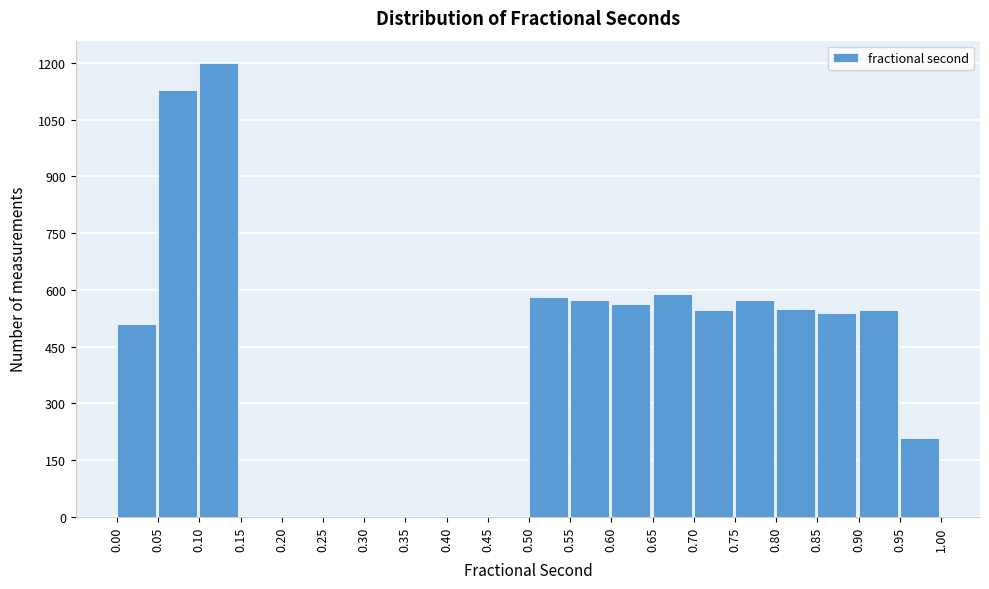

Reading left to right, transcribe this chart: for each bar, give the range it covers on the x-axis and its height. The values are not printed on the chart, so give them approximately, as read against the axis.

0.00 to 0.05: 500
0.05 to 0.10: 1120
0.10 to 0.15: 1200
0.15 to 0.20: 0
0.20 to 0.25: 0
0.25 to 0.30: 0
0.30 to 0.35: 0
0.35 to 0.40: 0
0.40 to 0.45: 0
0.45 to 0.50: 0
0.50 to 0.55: 580
0.55 to 0.60: 580
0.60 to 0.65: 560
0.65 to 0.70: 600
0.70 to 0.75: 540
0.75 to 0.80: 580
0.80 to 0.85: 560
0.85 to 0.90: 540
0.90 to 0.95: 540
0.95 to 1.00: 200